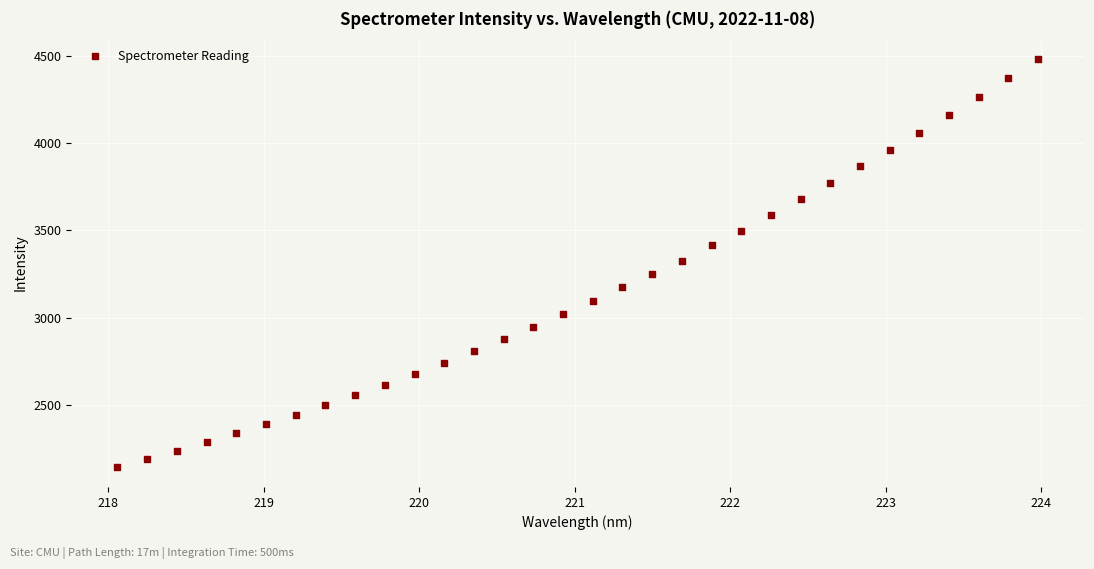

What is the range of X values (max minus min)?

5.9